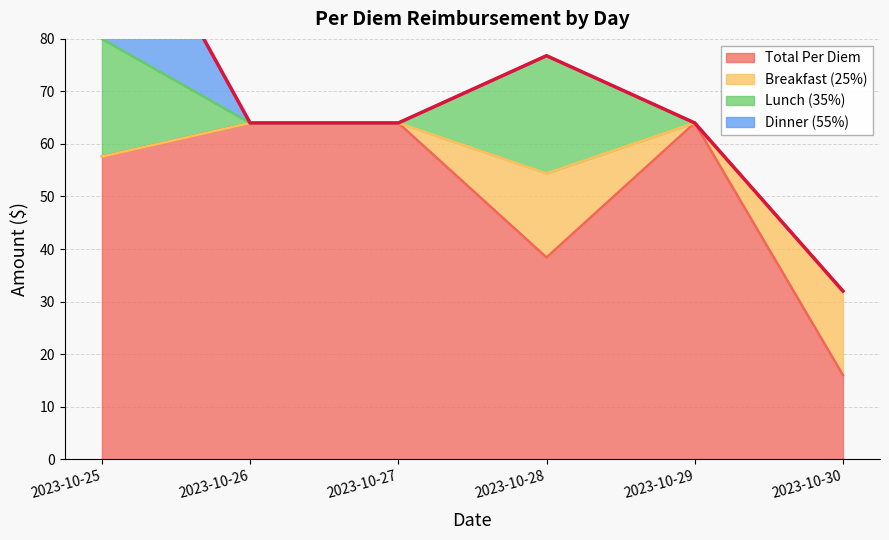

What is the lowest value of the Total Per Diem series?

16.0